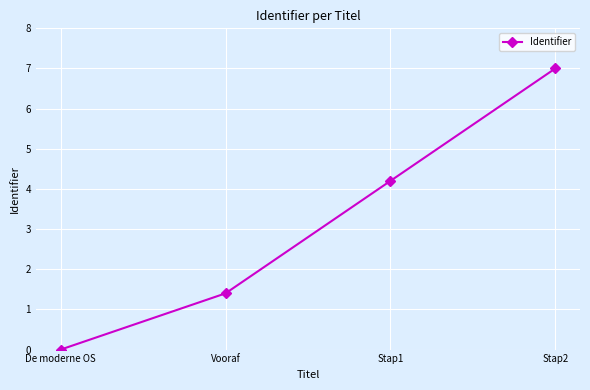

True or false: the data shows 7.0 at Stap2.

True